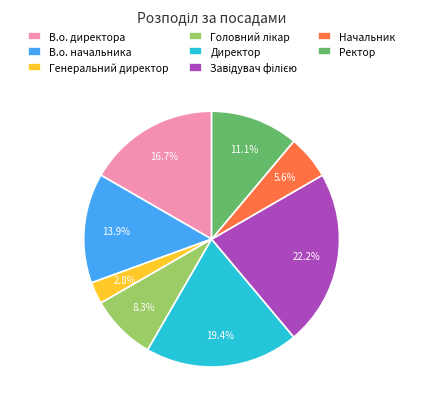

What is the smallest slice in the pie chart?

Генеральний директор